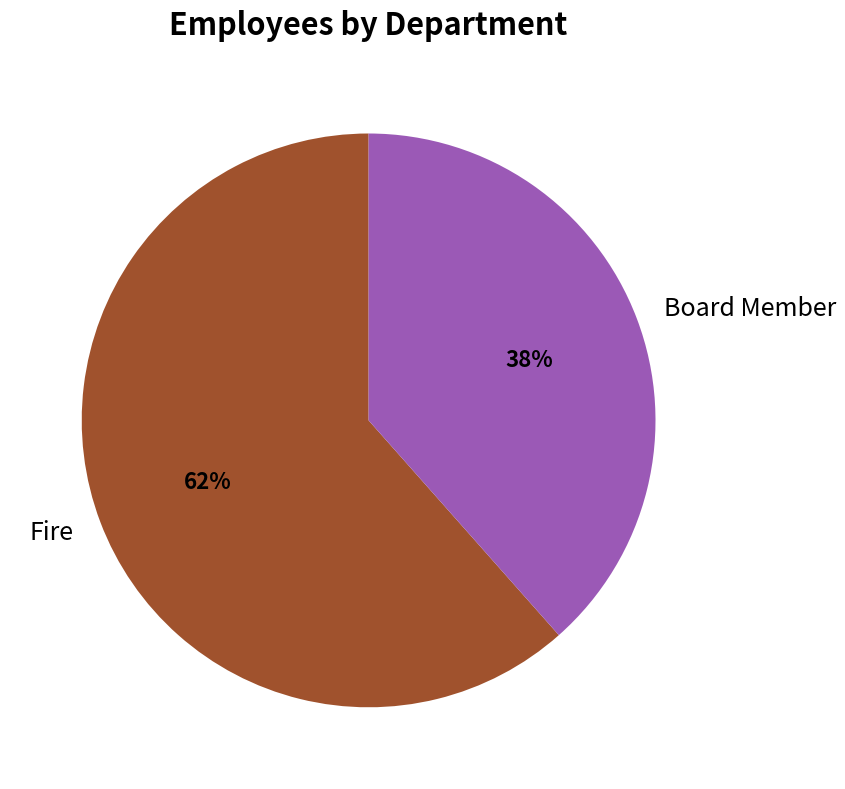

Approximately how many times larger is the value at Fire compared to Board Member?

1.6